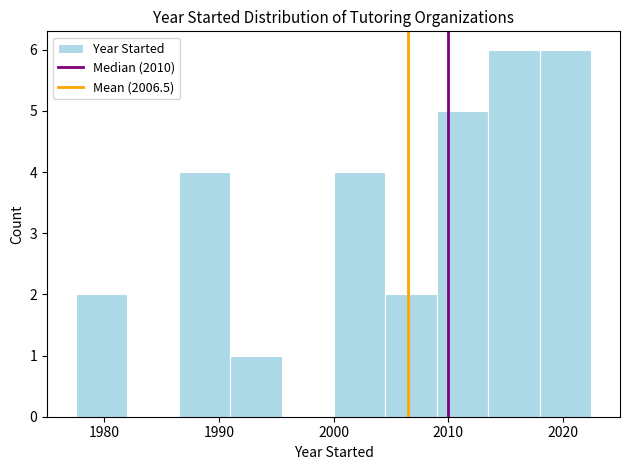

Reading left to right, list every bar in this chart as the range it spans on the x-axis followed by its height. Neither the bar edges nor the heights are printed on the chart, so give them approximately, as read against the axes.

1977.5 to 1982.0: 2
1982.0 to 1986.5: 0
1986.5 to 1991.0: 4
1991.0 to 1995.5: 1
1995.5 to 2000.0: 0
2000.0 to 2004.5: 4
2004.5 to 2009.0: 2
2009.0 to 2013.5: 5
2013.5 to 2018.0: 6
2018.0 to 2022.5: 6